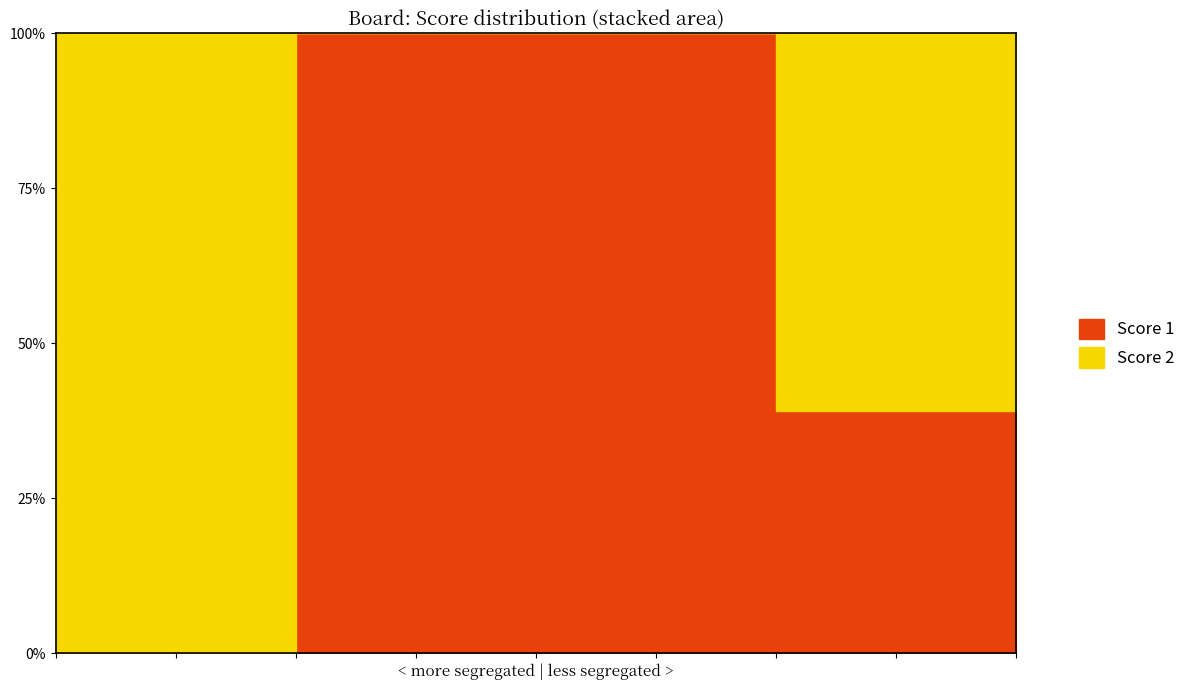

The Score 2 series shows 14 at 3. True or false?

True